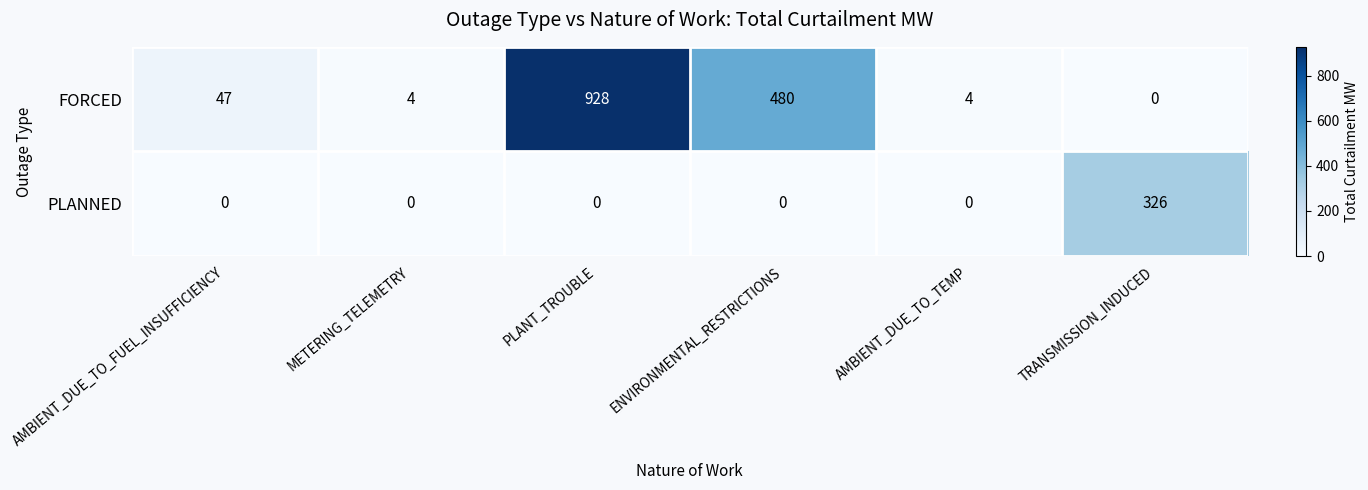

What is the difference between the maximum and minimum values in the FORCED series?

928